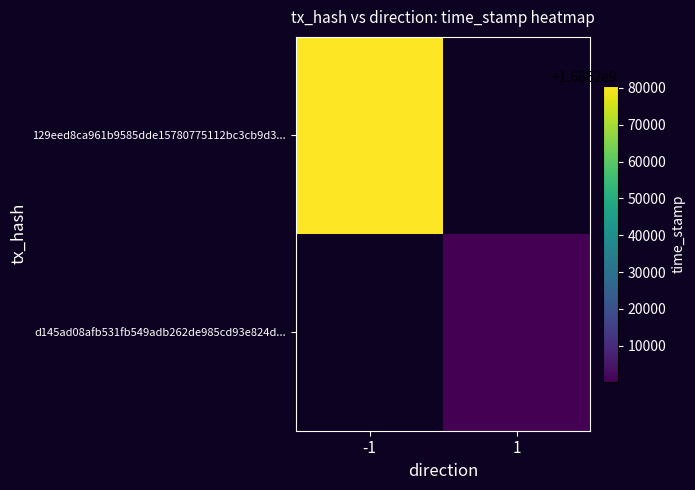

List the labels in order of 129eed8ca961b9585dde15780775112bc3cb9d3... value, smallest first.

-1, 1